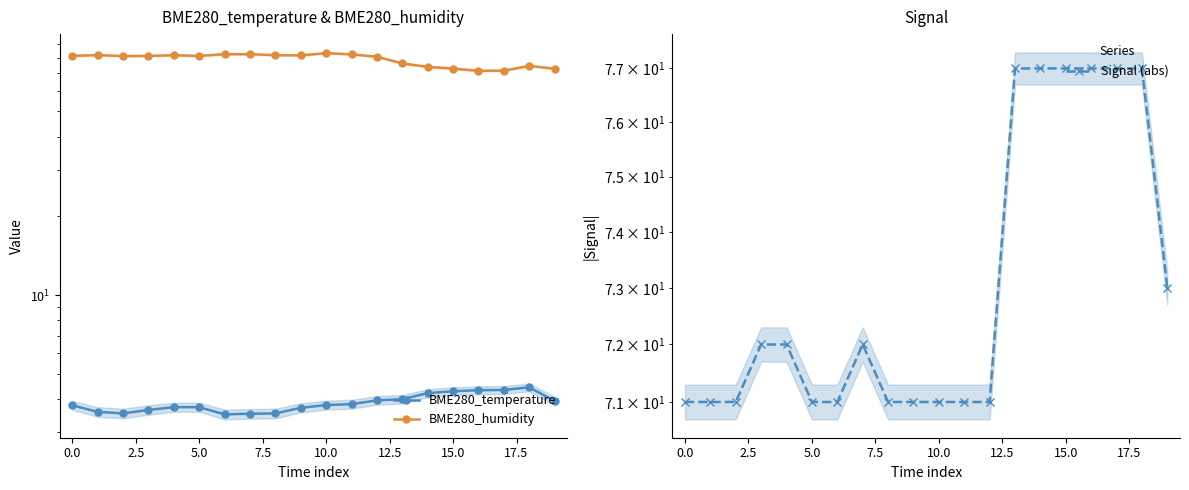

True or false: BME280_temperature and BME280_humidity cross at least once.

False